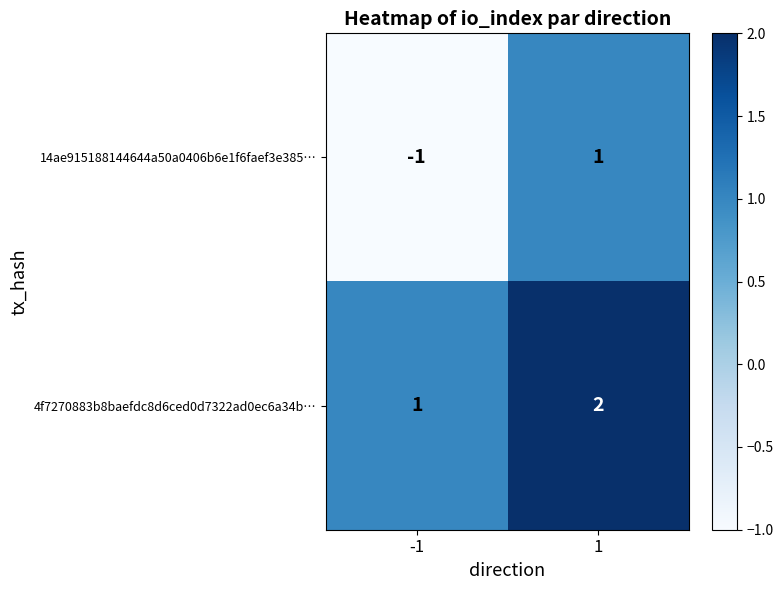

The value of 4f7270883b8baefdc8d6ced0d7322ad0ec6a34b… at -1 is 0. True or false?

False